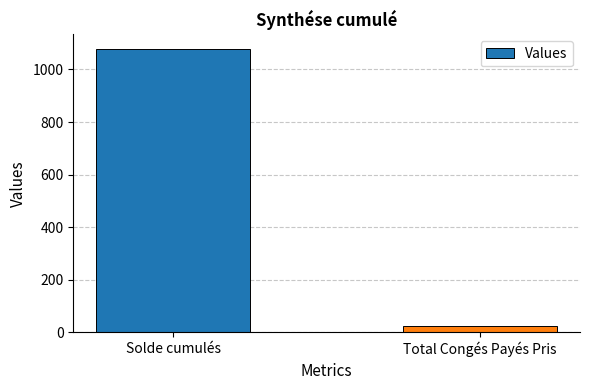

Which label corresponds to the smallest value in the chart?

Total Congés Payés Pris